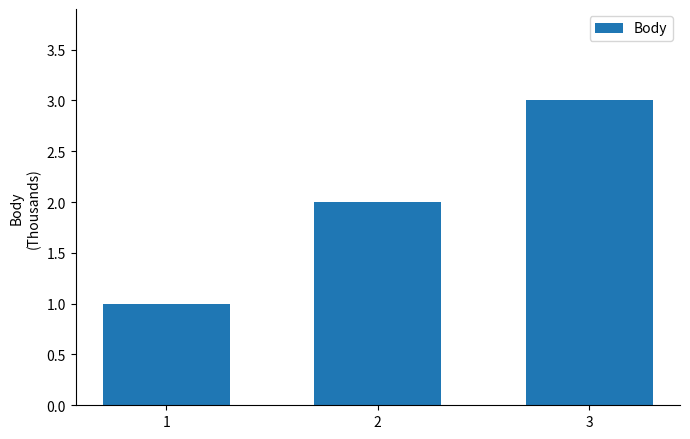

What is the sum of the values at 3 and 2?

5